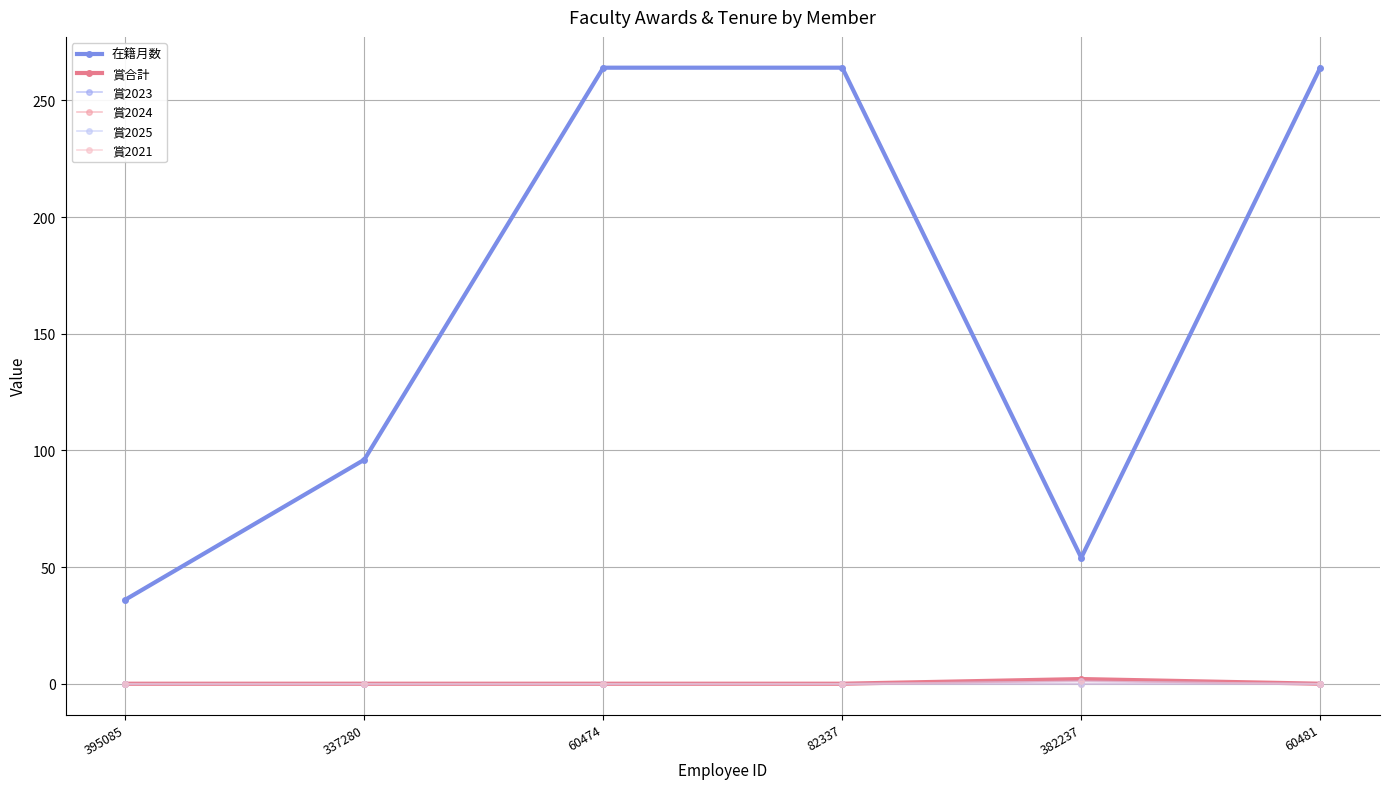

How many 賞2021 values are between 0 and 1?

6